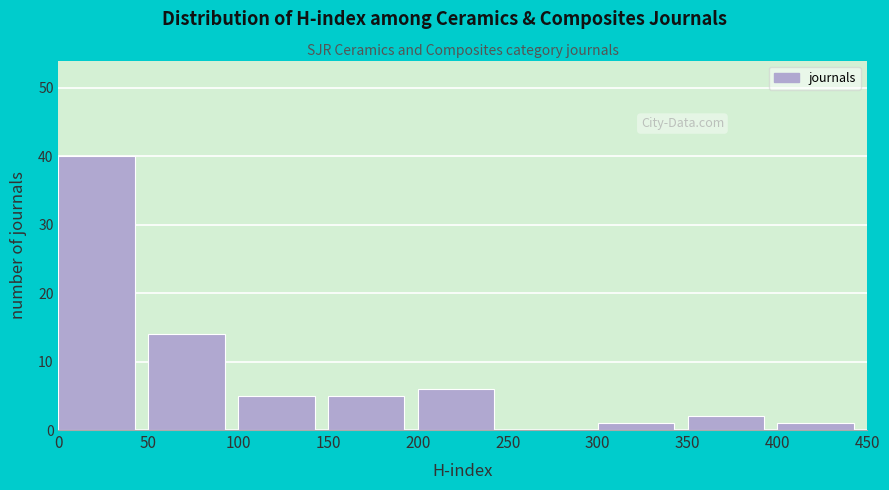

Reading left to right, list every bar in this chart as the range it spans on the x-axis followed by its height. The values are not printed on the chart, so give them approximately, as read against the axis.

0 to 50: 40
50 to 100: 14
100 to 150: 5
150 to 200: 5
200 to 250: 6
250 to 300: 0
300 to 350: 1
350 to 400: 2
400 to 450: 1